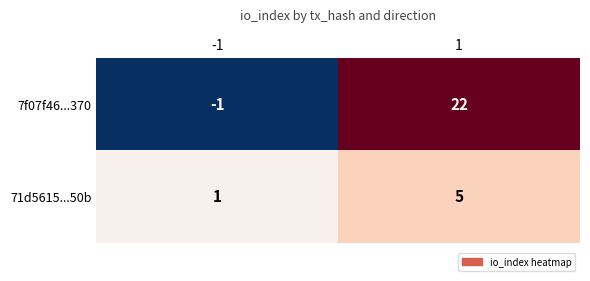

What is the total value across all series at 1?

27